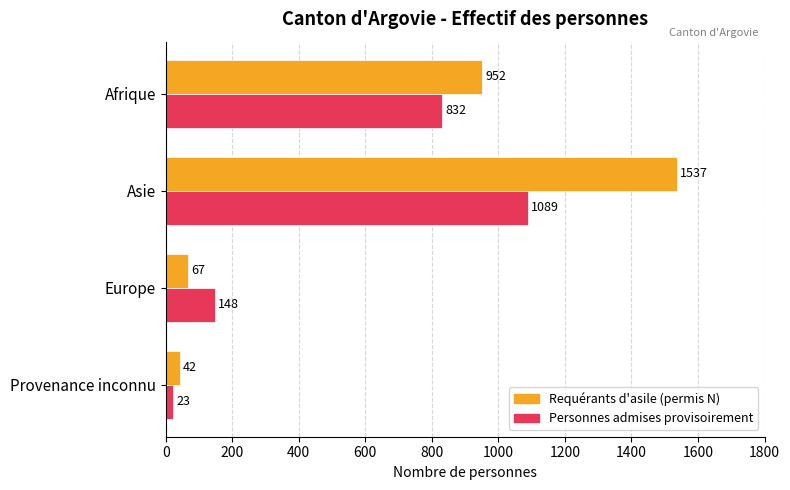

The value of Personnes admises provisoirement at Afrique is 1353. True or false?

False